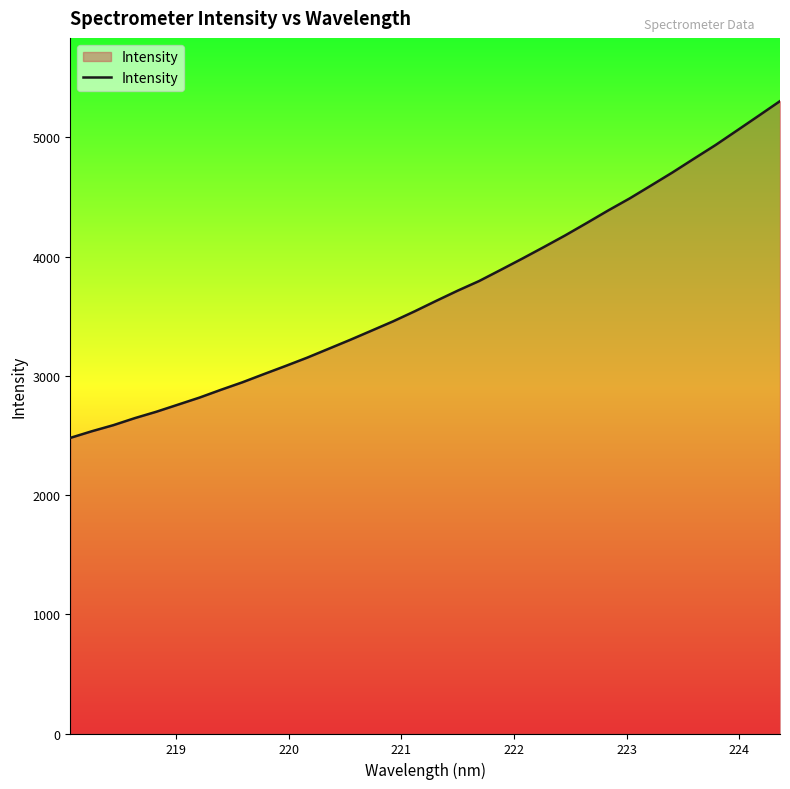

What is the maximum value shown in the chart?

5304.8